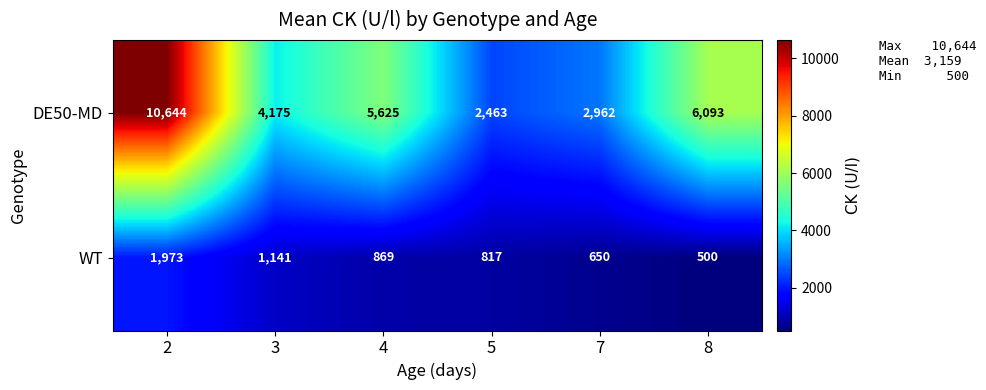

The value of DE50-MD at 4 is 5625. True or false?

True